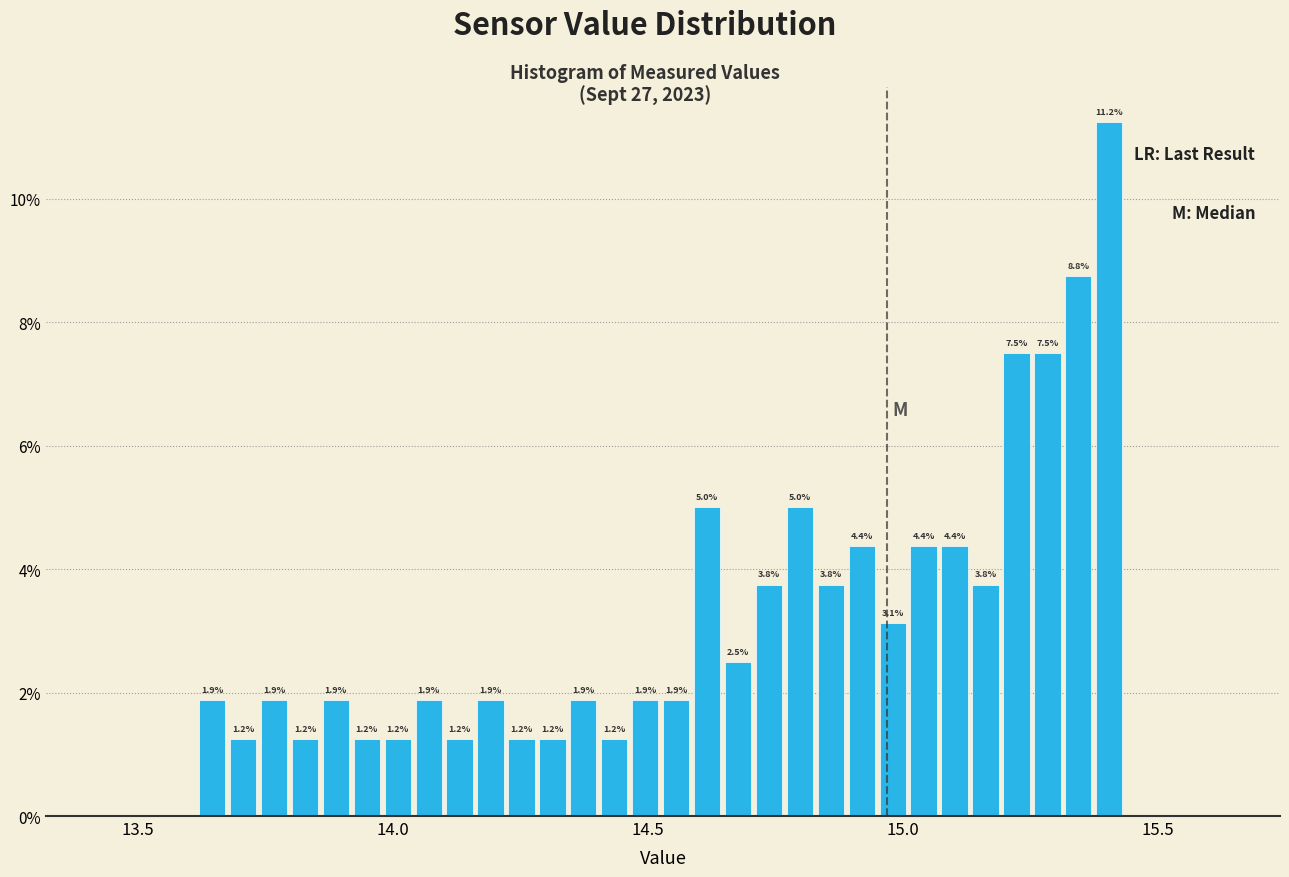

Read against the x-axis, roughly where is the centre of the tallest bar?

15.40